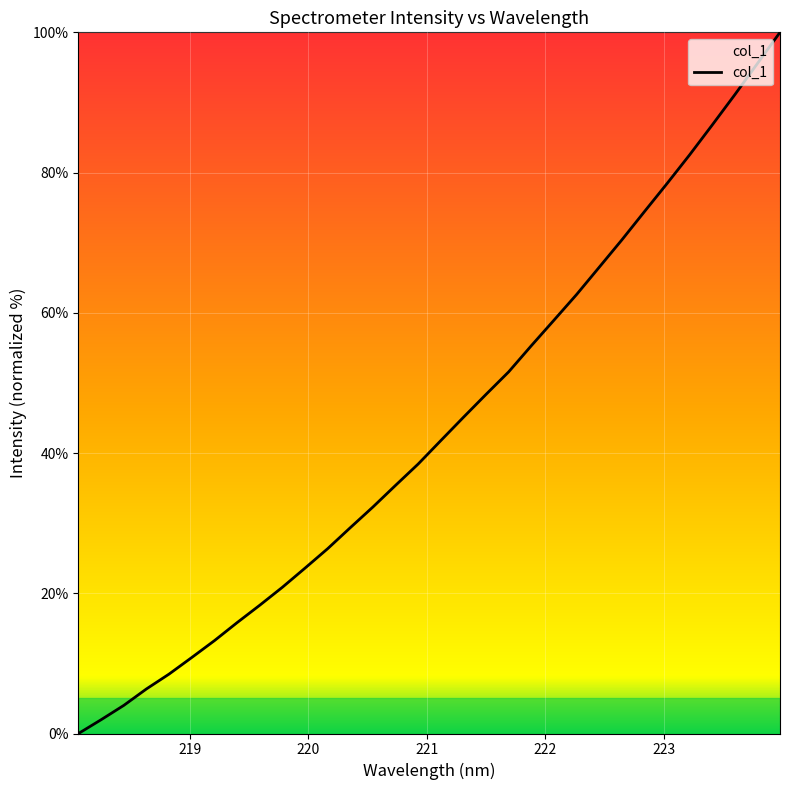

What is the maximum value shown in the chart?

100.0